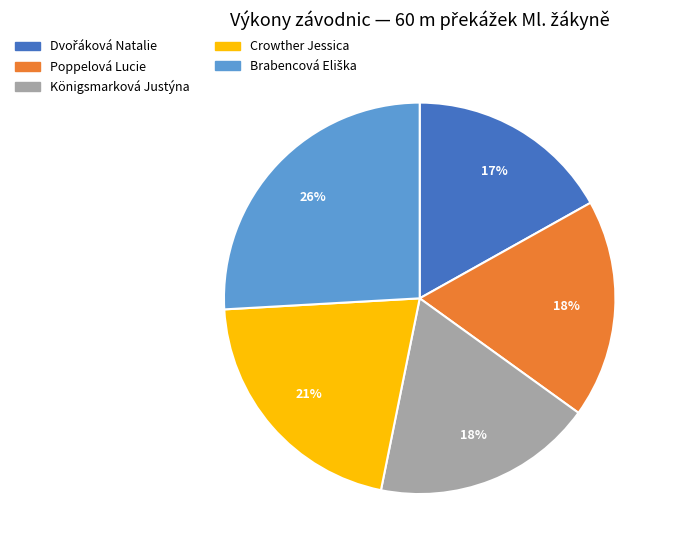

Does any single category account for the majority?

No